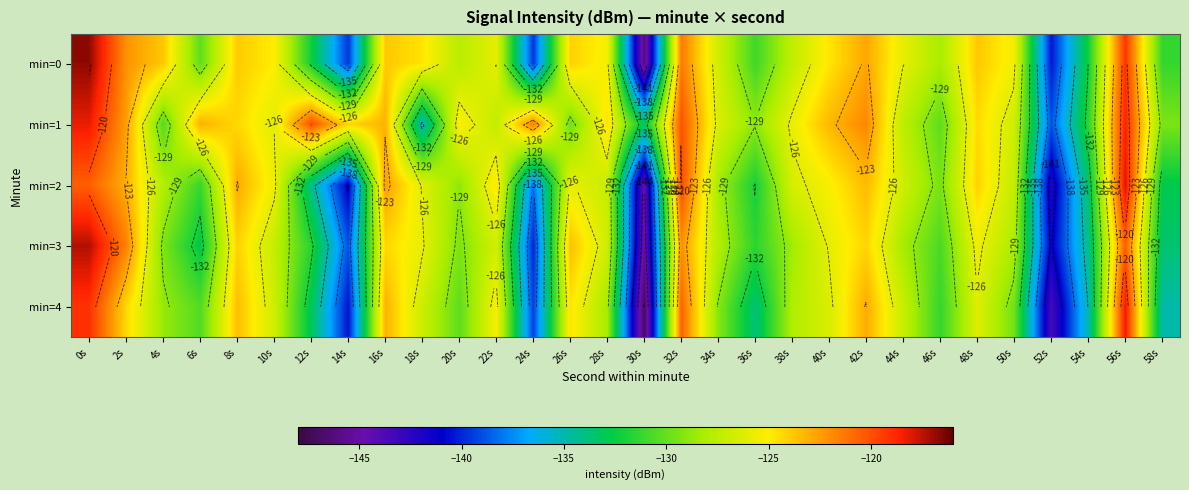

What is the difference between the maximum and minimum values in the min=2 series?

26.7